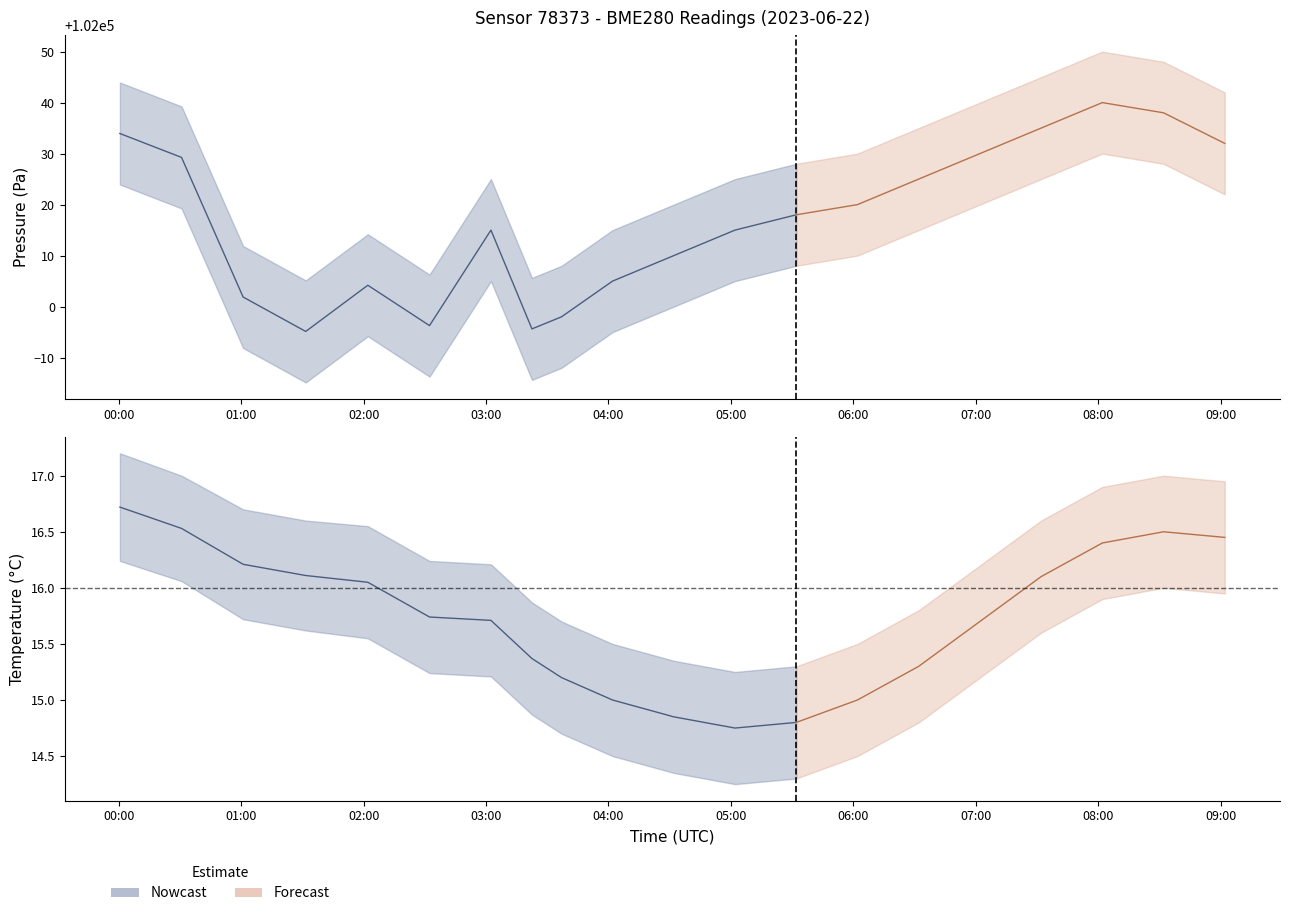

How many values in the pressure_upper series exceed 102028?

9